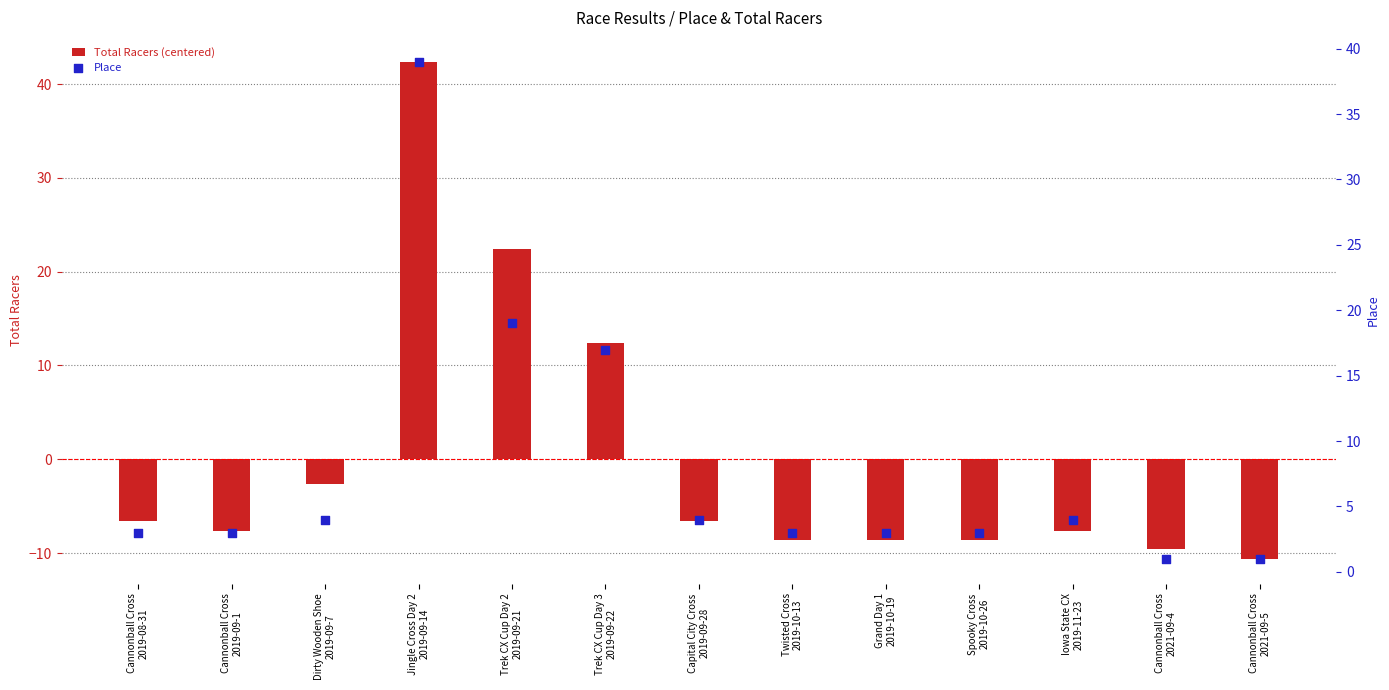

Which series contains the highest Y value?

Total Racers (centered)